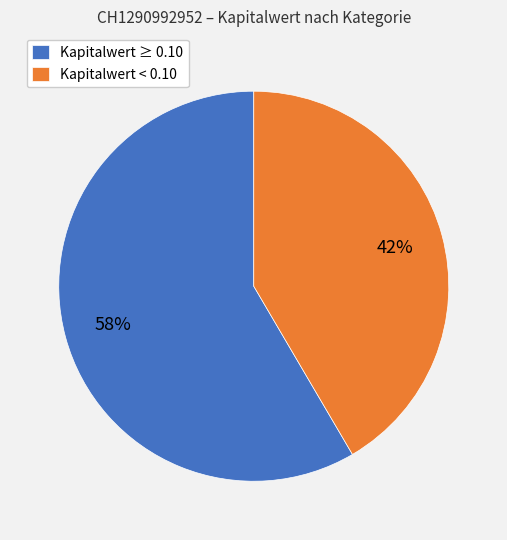

True or false: Kapitalwert ≥ 0.10 accounts for 58% of the total.

True